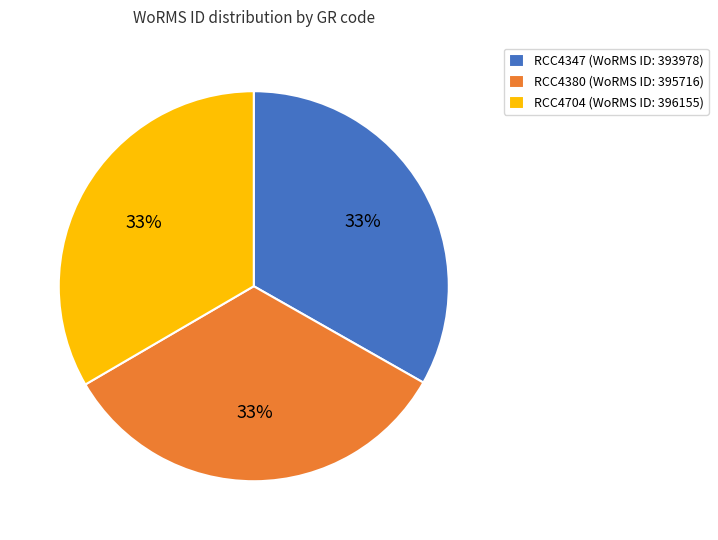

Count the number of slices in the pie.

3